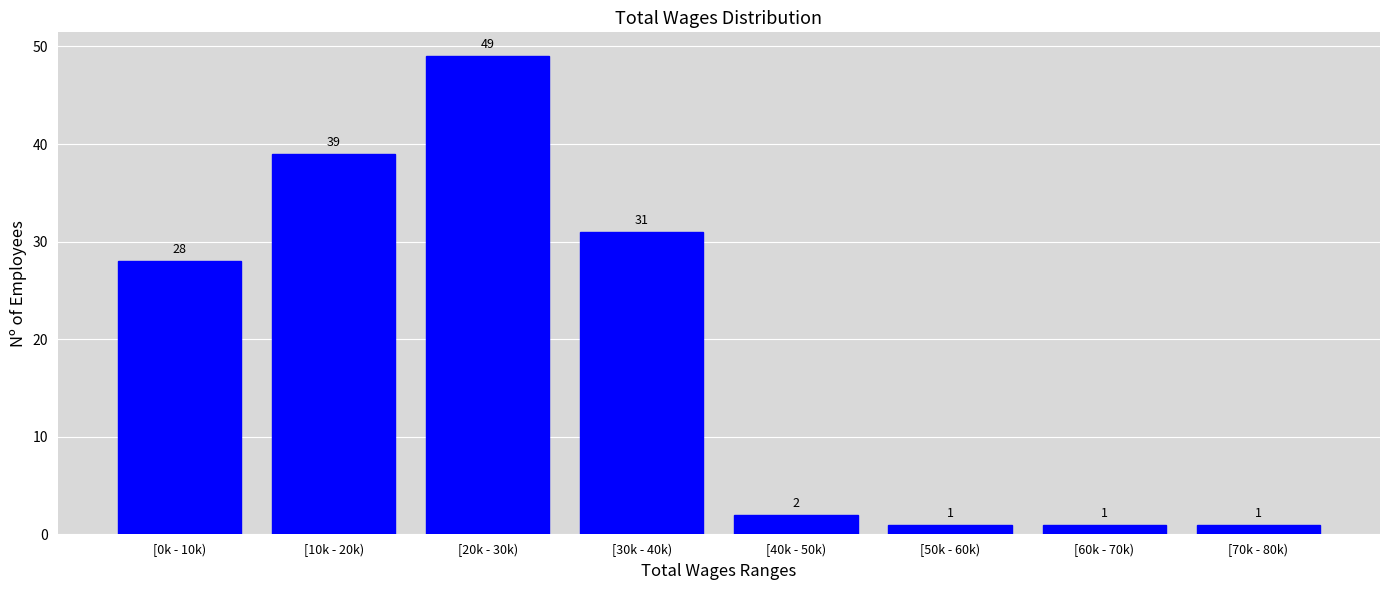

Reading left to right, list all the values displayed in this chart.

28	39	49	31	2	1	1	1